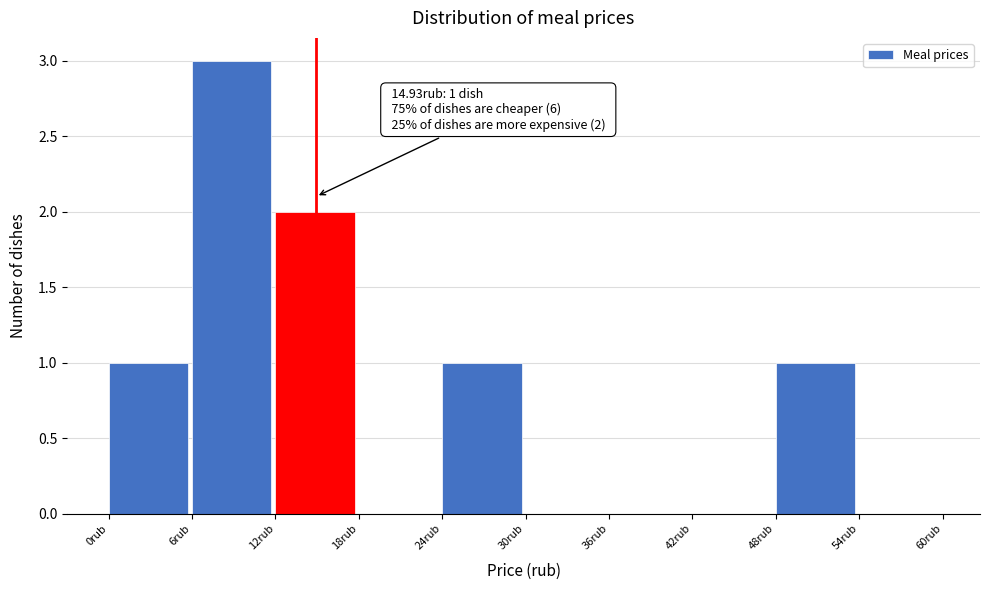

Which range on the x-axis has the tallest bar?

6 to 12